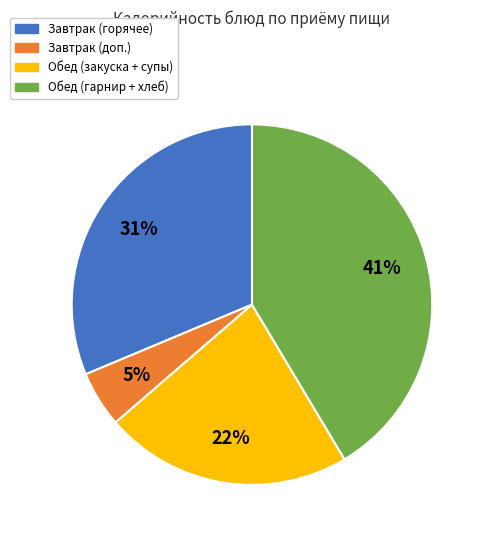

True or false: Обед (гарнир + хлеб) accounts for 54% of the total.

False